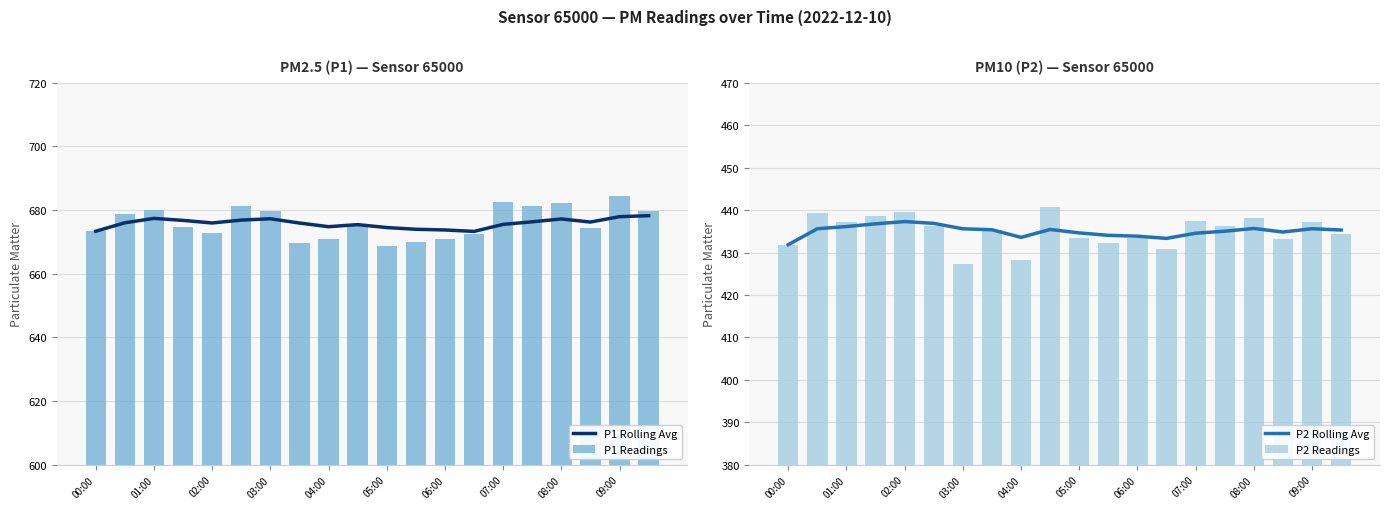

What is the difference between the maximum and minimum values in the P2 Readings series?

13.5